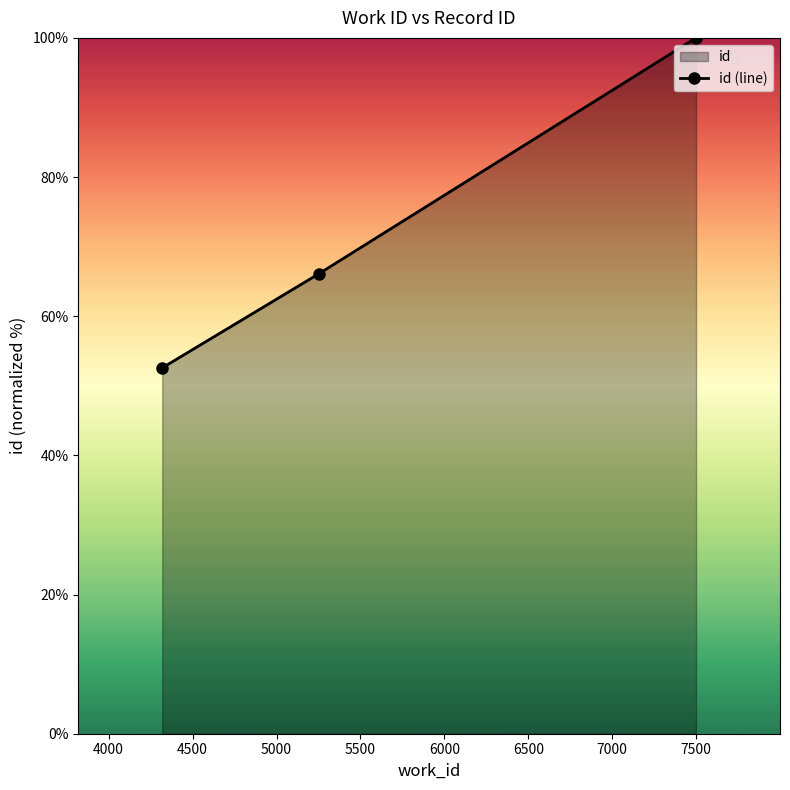

What is the sum of all values?

218.7